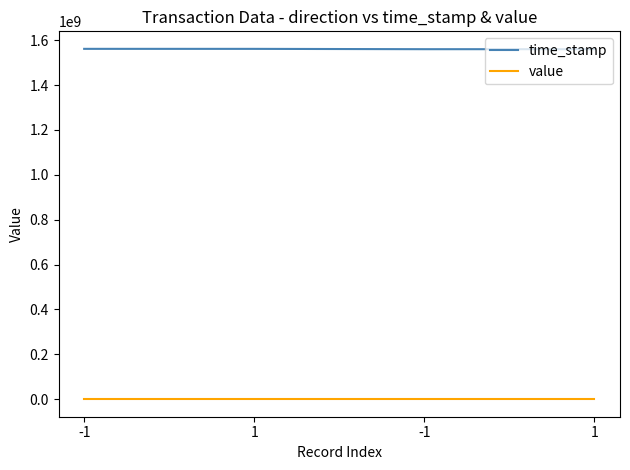

How many values in the value series are below 128?

2